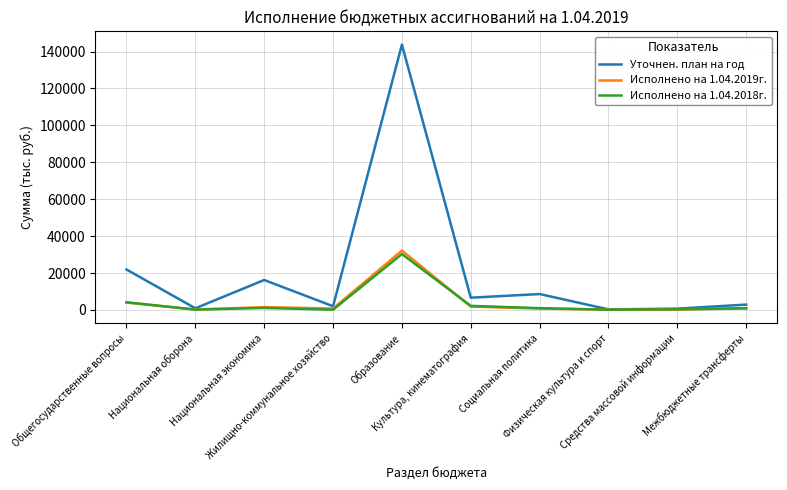

Is it true that Исполнено на 1.04.2019г. equals 1515.8 at Национальная экономика?

True